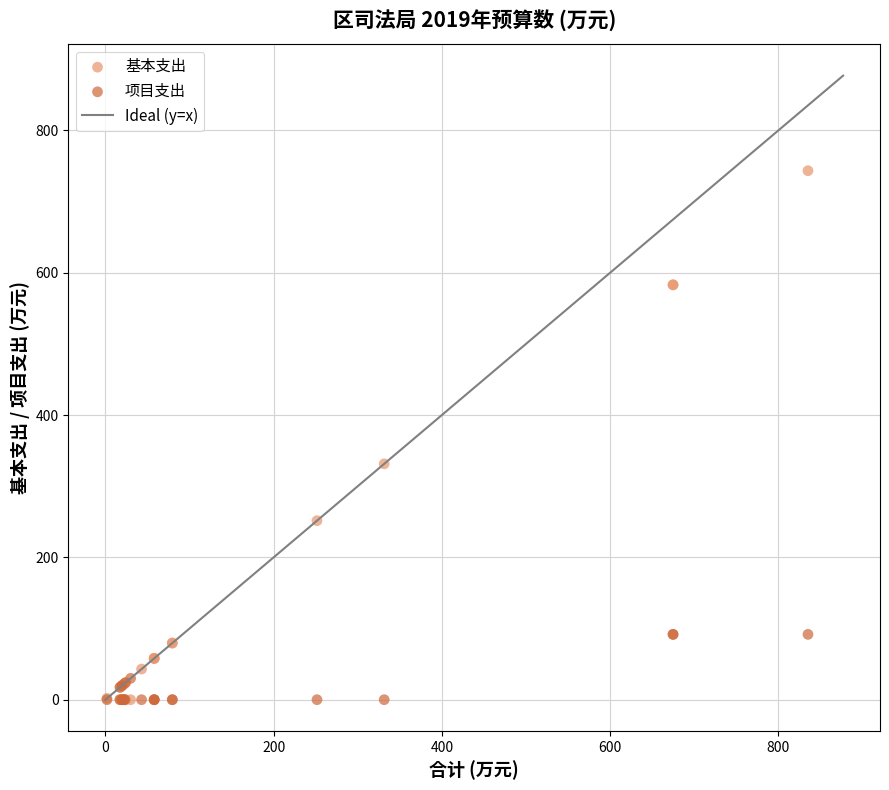

Across all series, what Y value is closest to 371?

331.4